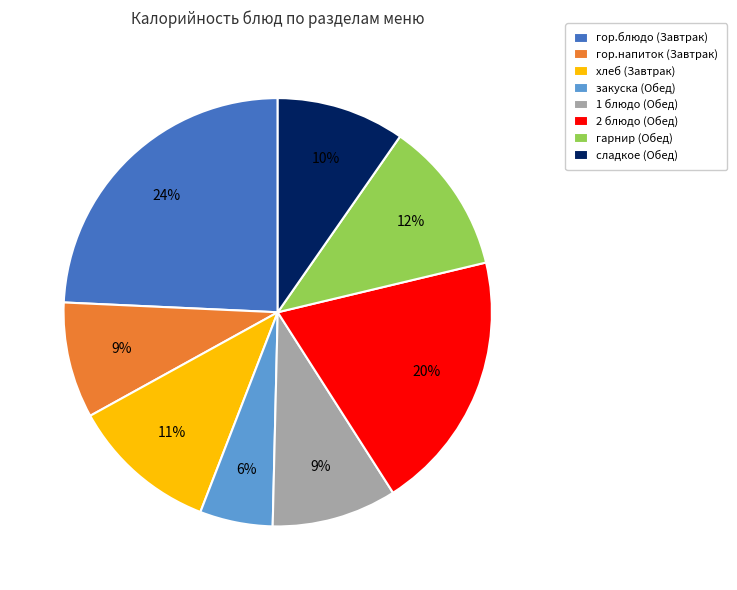

How many segments does this pie chart have?

8